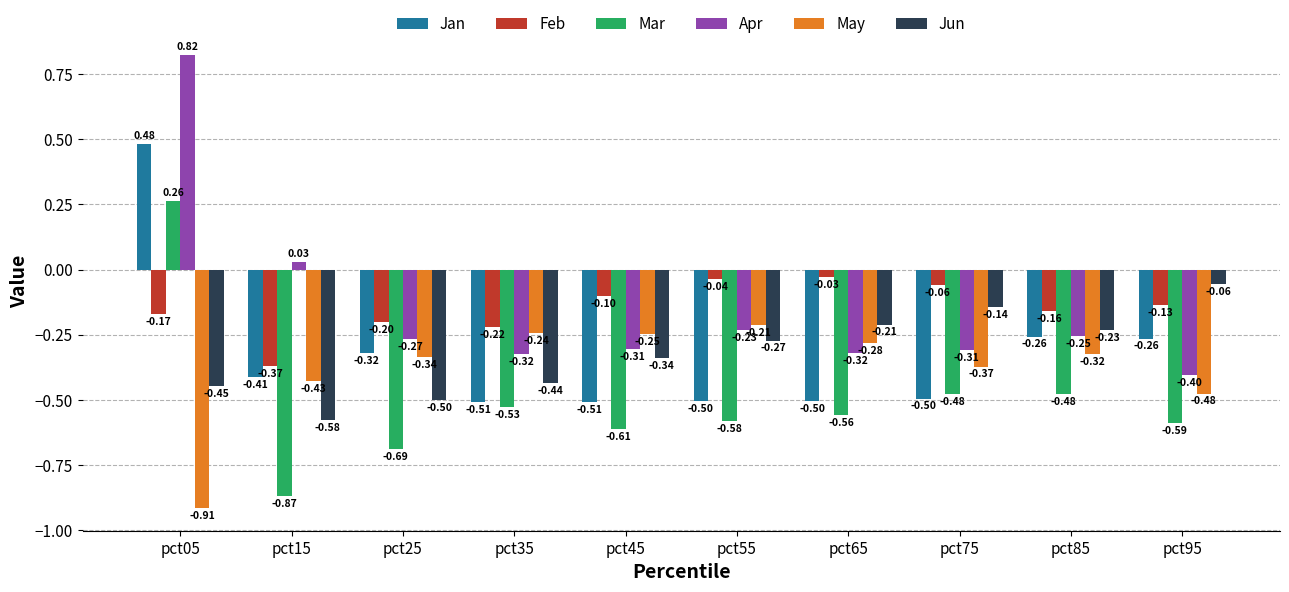

How many bars are there in total?

60